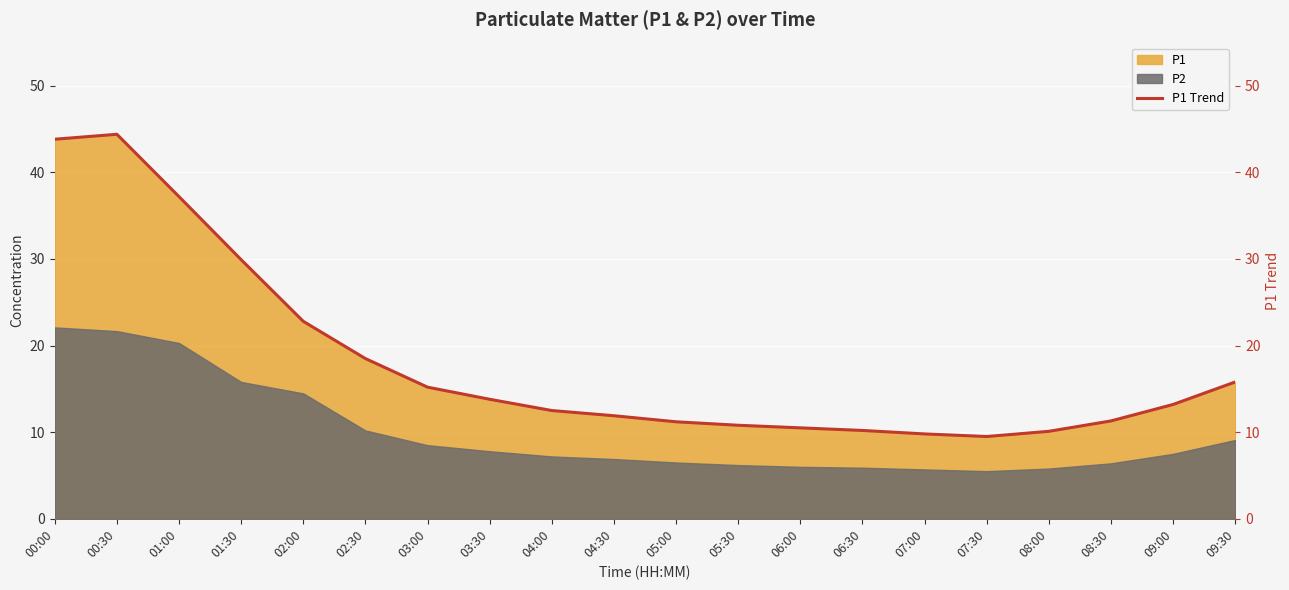

Rank the categories by value from lowest to highest.

07:30, 07:00, 08:00, 06:30, 06:00, 05:30, 05:00, 08:30, 04:30, 04:00, 09:00, 03:30, 03:00, 09:30, 02:30, 02:00, 01:30, 01:00, 00:00, 00:30